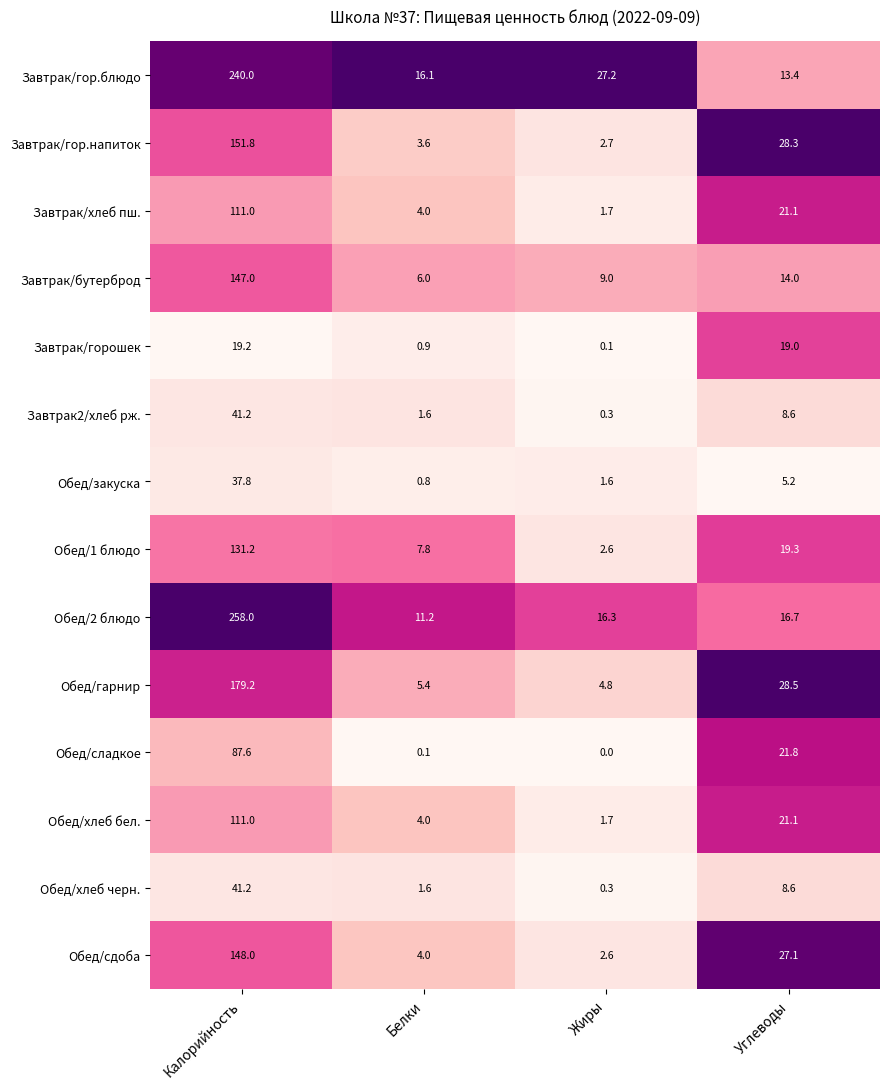

What is the sum of the Завтрак2/хлеб рж. values at Жиры and Углеводы?

8.9